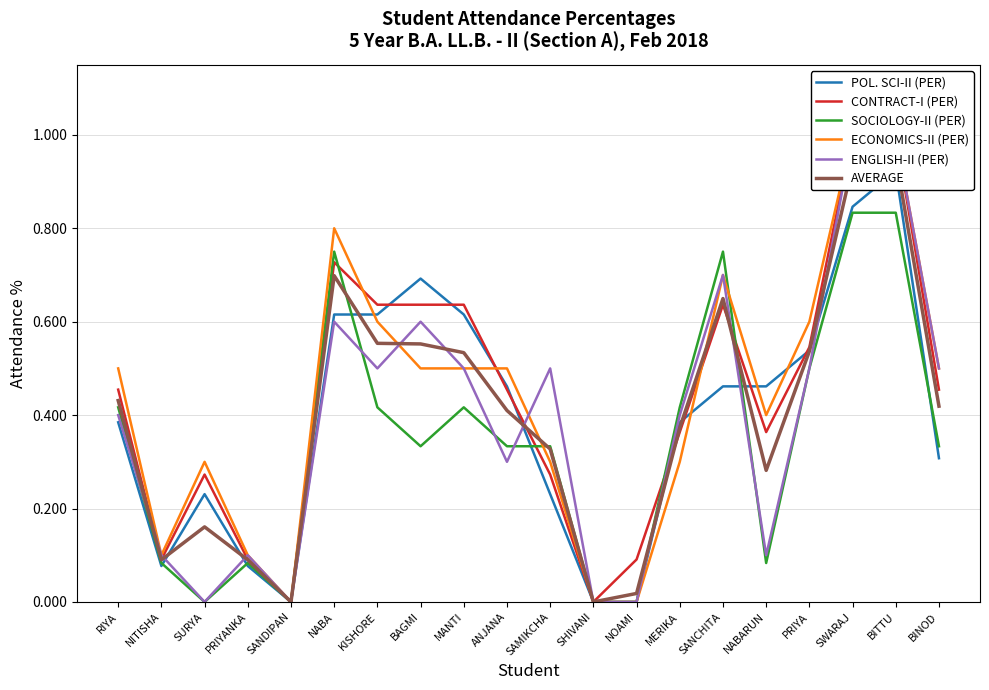

What is the label of the 11th point from the right?

ANJANA